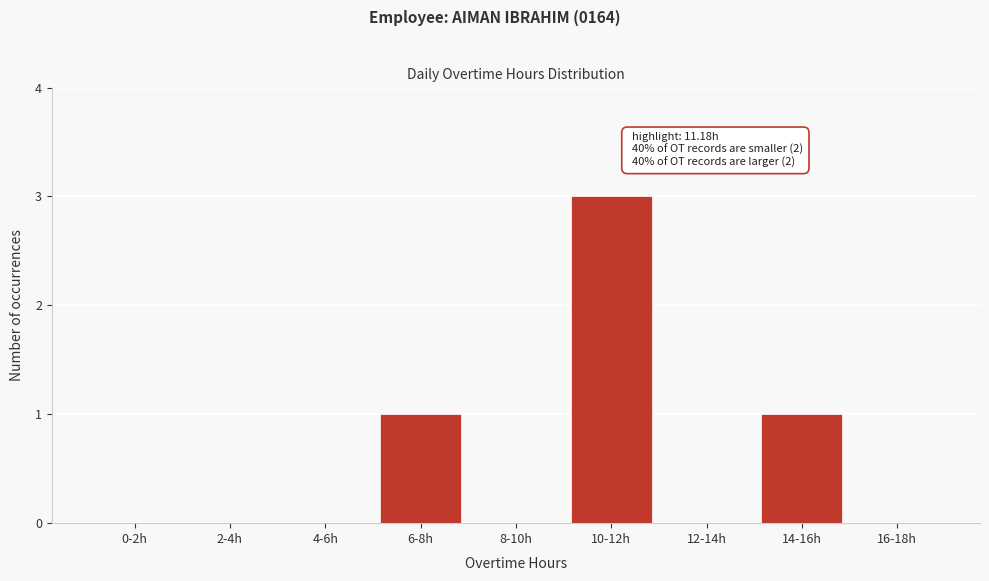

Reading left to right, extract all data points from this chart.

0-2h=0	2-4h=0	4-6h=0	6-8h=1	8-10h=0	10-12h=3	12-14h=0	14-16h=1	16-18h=0